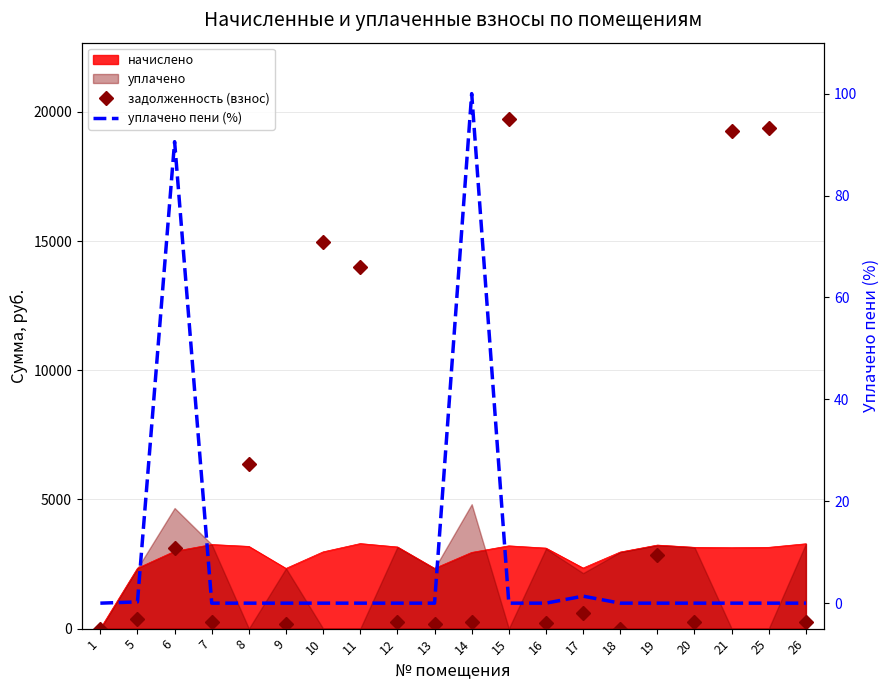

Rank the categories by уплачено пени (%) value from highest to lowest.

14, 6, 17, 5, 1, 7, 8, 9, 10, 11, 12, 13, 15, 16, 18, 19, 20, 21, 25, 26